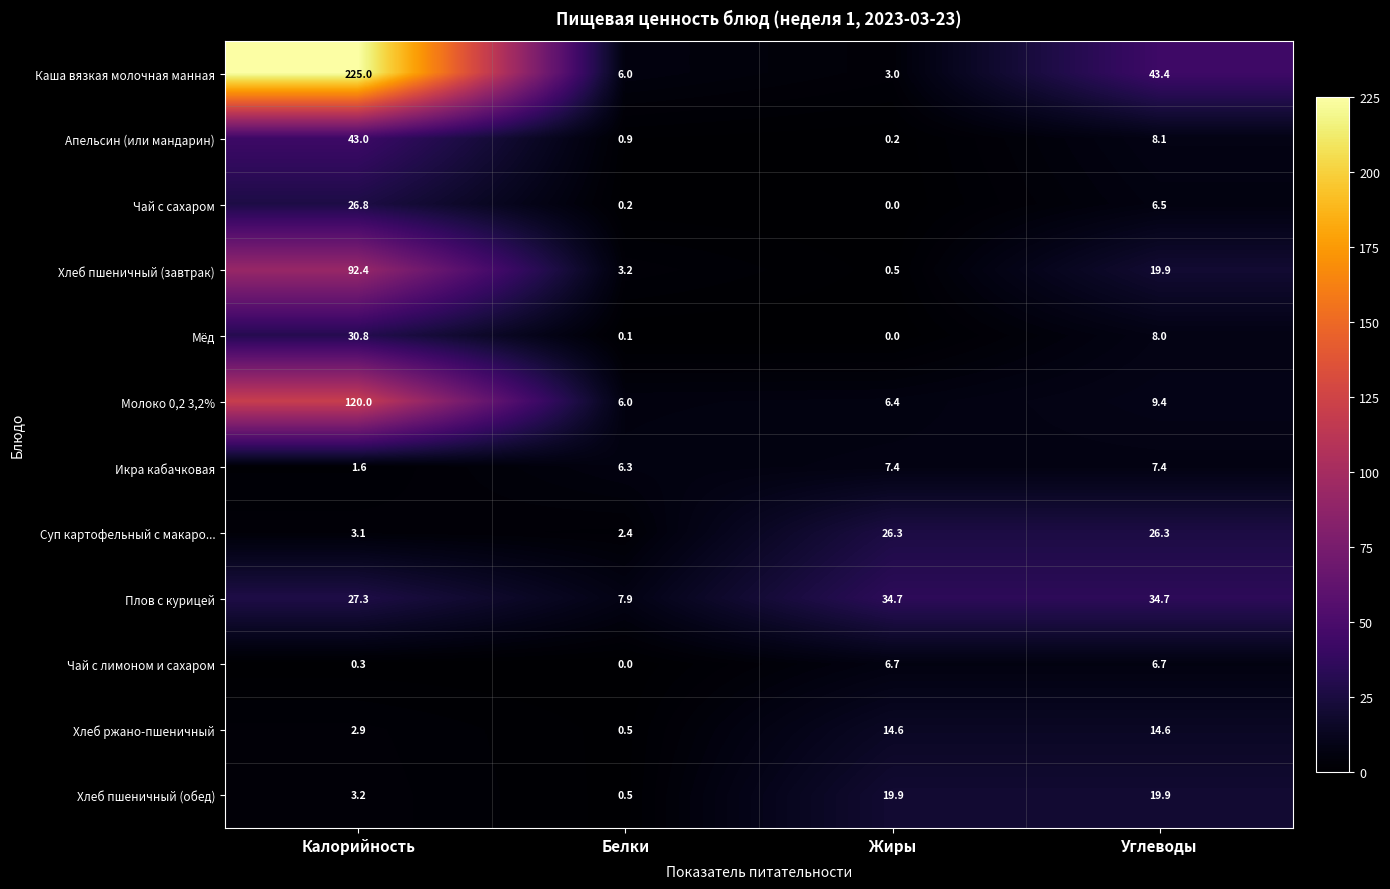

At which category is the sum across all series the highest?

Калорийность